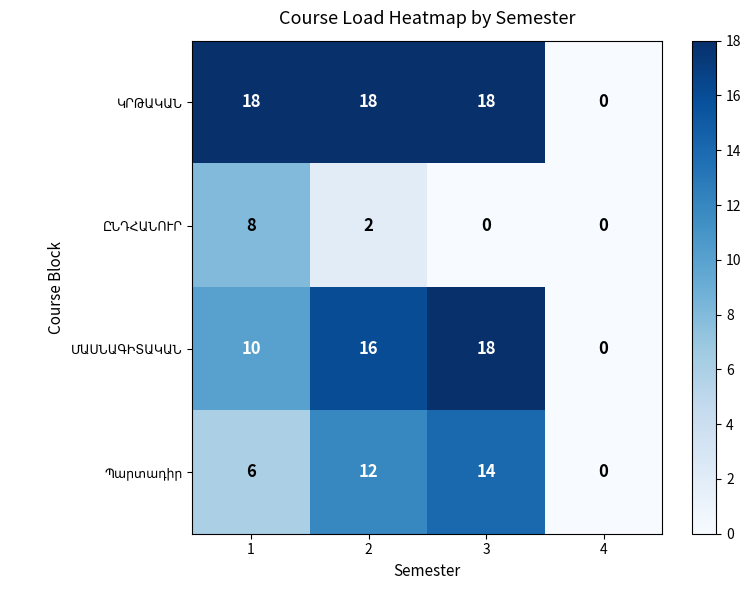

At which category is the sum across all series the highest?

3